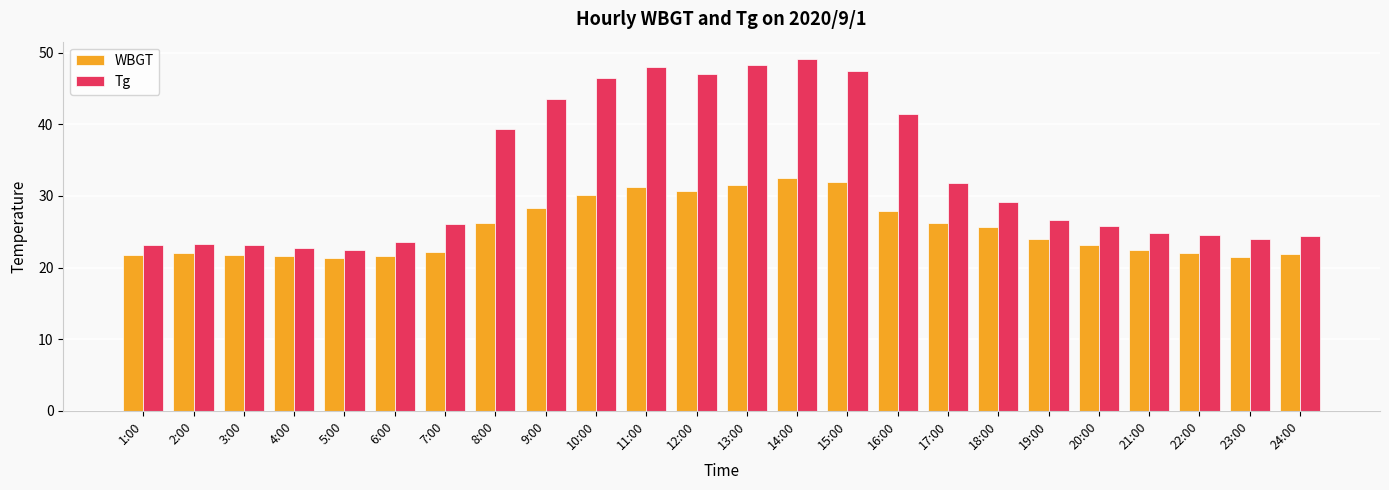

Rank the series by their average value, from lowest to highest.

WBGT, Tg